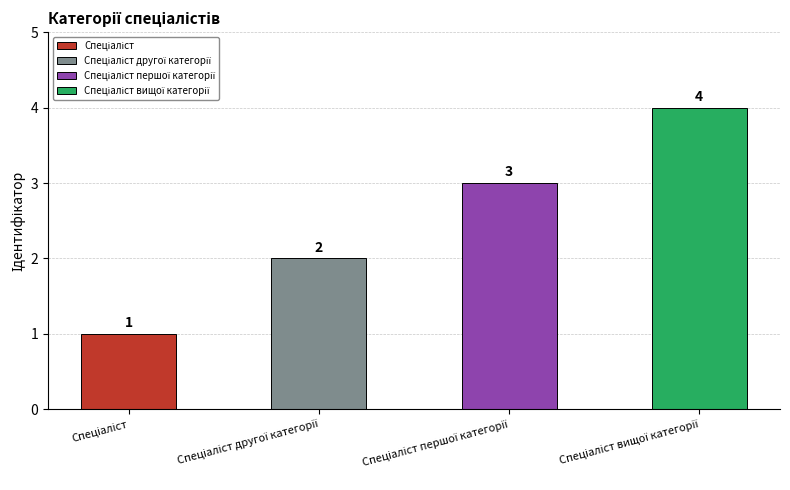

Are the bars grouped side by side (vs. stacked)?

No